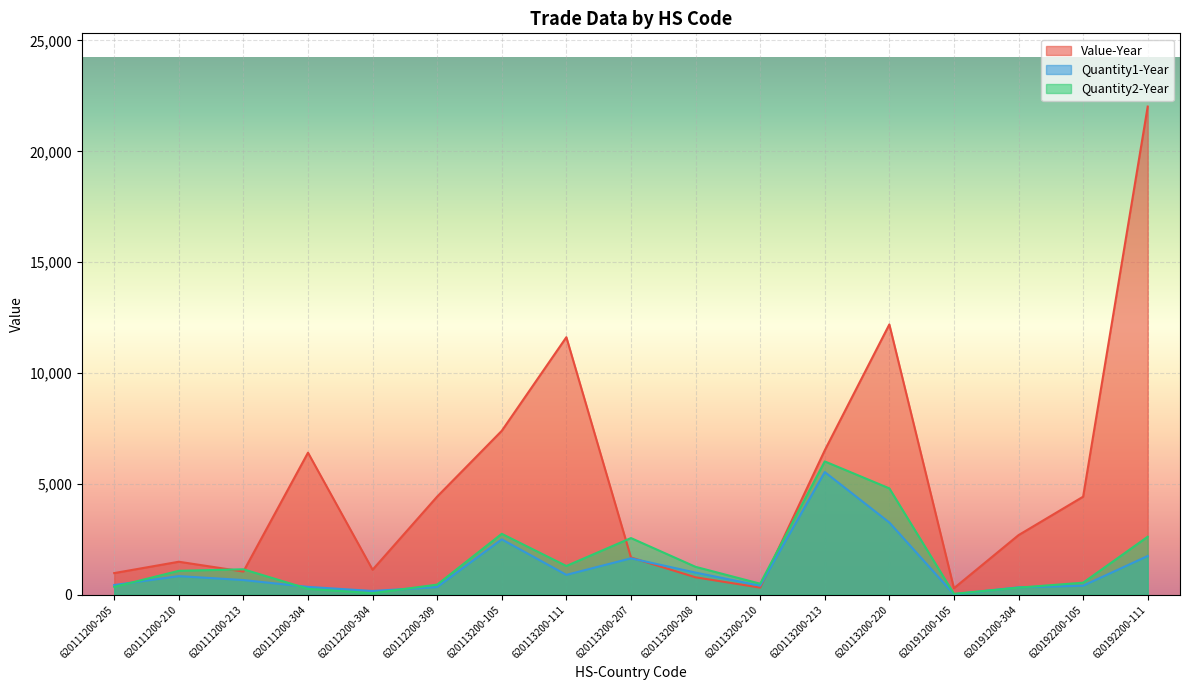

Reading left to right, extract all data points from this chart.

Value-Year: 978	1490	1048	6409	1129	4429	7395	11617	1682	788	323	6513	12192	295	2690	4424	22019
Quantity1-Year: 439	841	664	356	171	349	2500	898	1644	1000	410	5536	3260	21	335	410	1748
Quantity2-Year: 355	1080	1150	268	71	459	2750	1299	2558	1260	500	6015	4800	43	322	545	2618